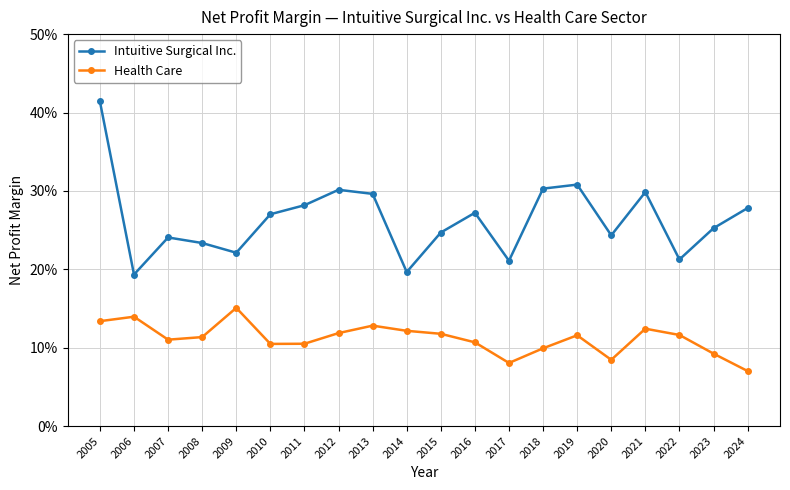

The Health Care series shows 0.1 at 2021. True or false?

True